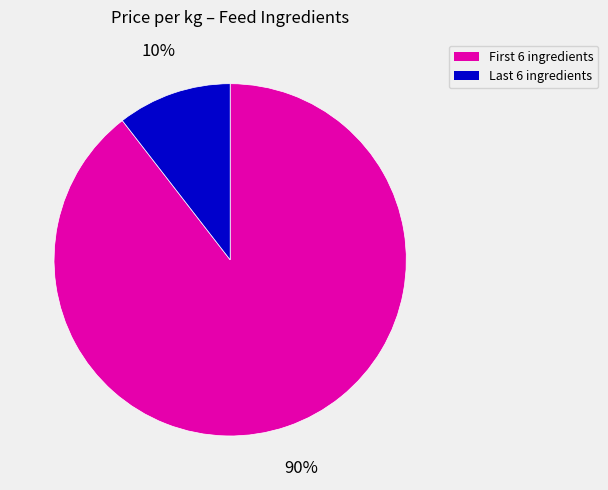

Is there a majority slice in this chart?

Yes